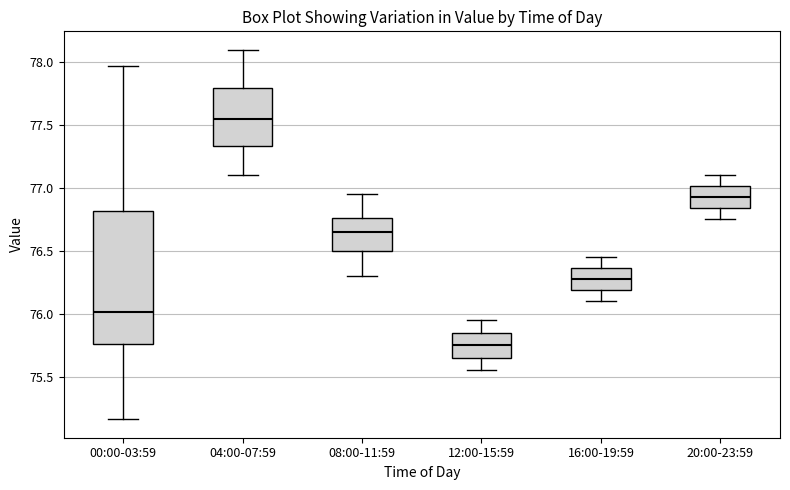

Comparing the boxes themselves (not the whiskers), which one is the tallest?

00:00-03:59